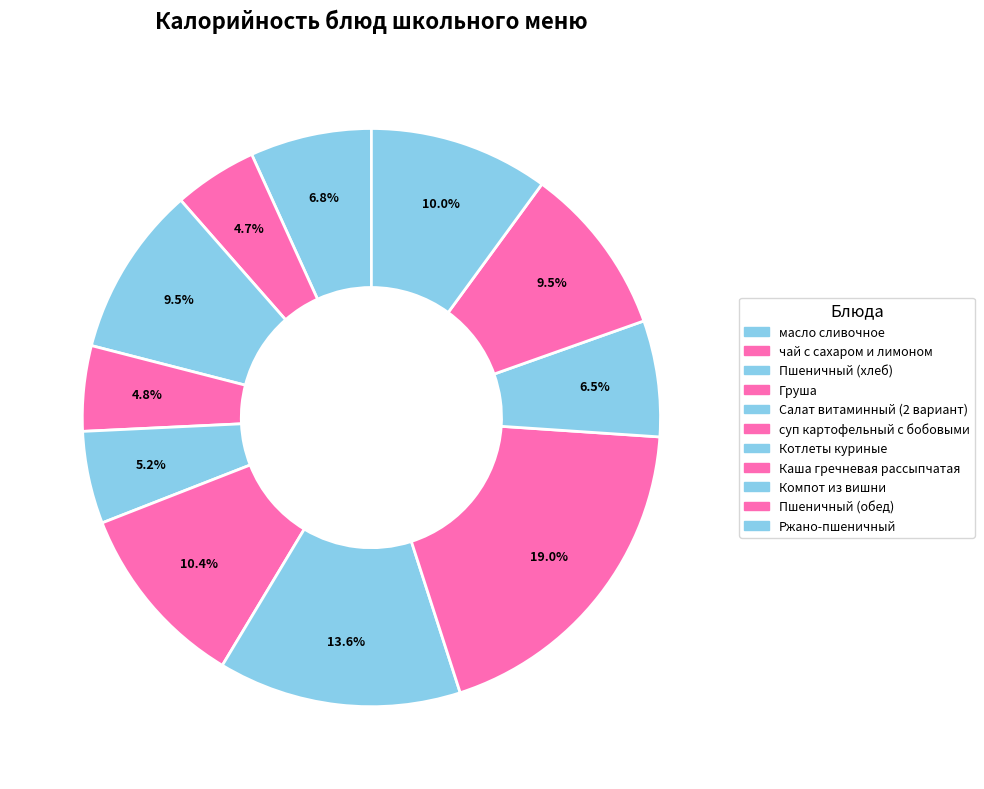

How many slices are in this pie chart?

11